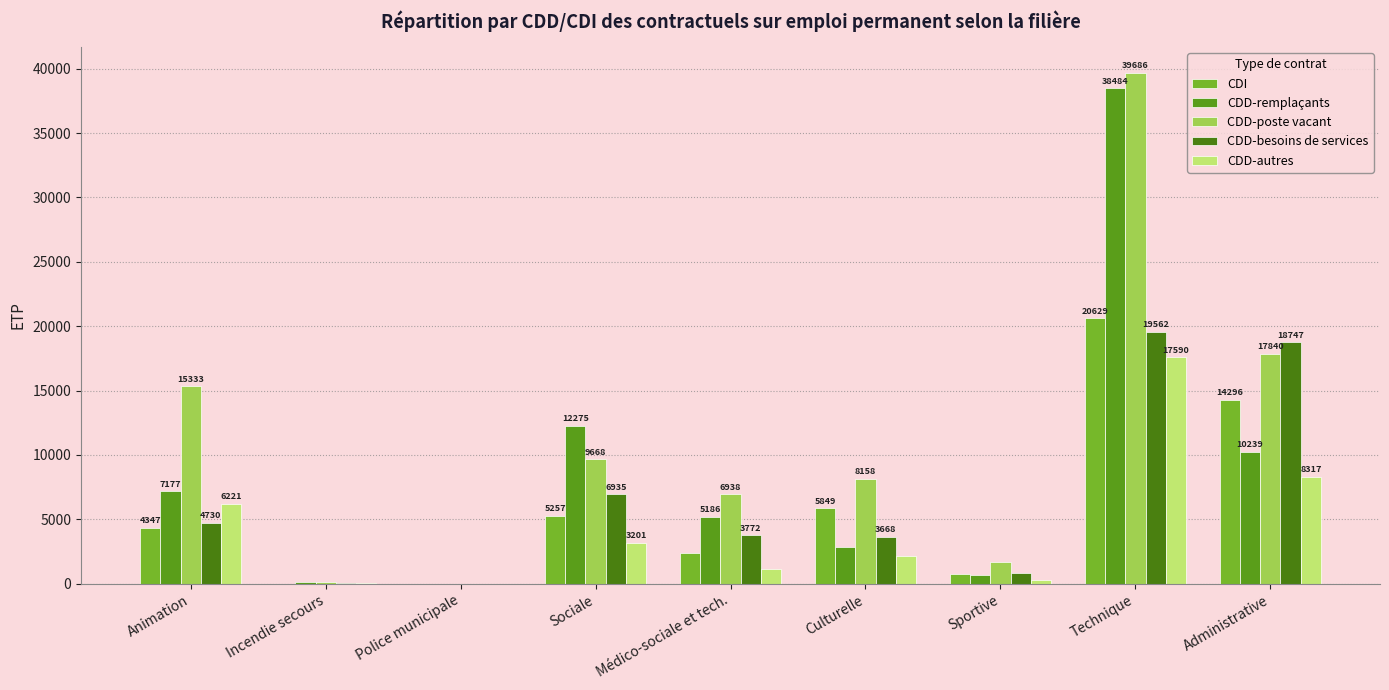

What is the average value of the CDI series?

5945.6